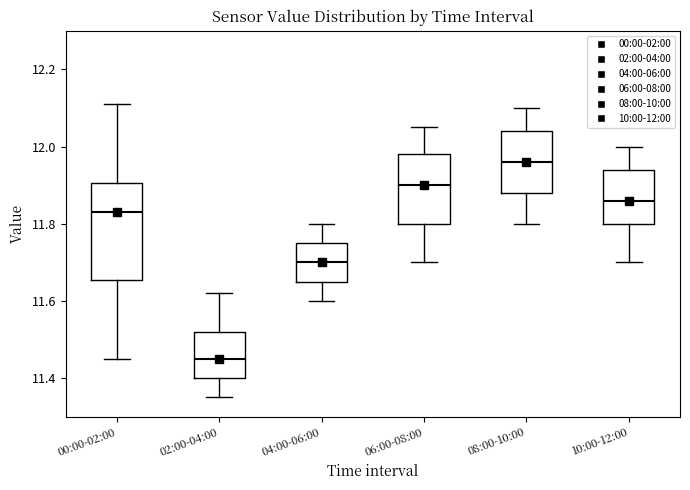

Which box is the tallest, from its lower edge to its upper edge?

00:00-02:00